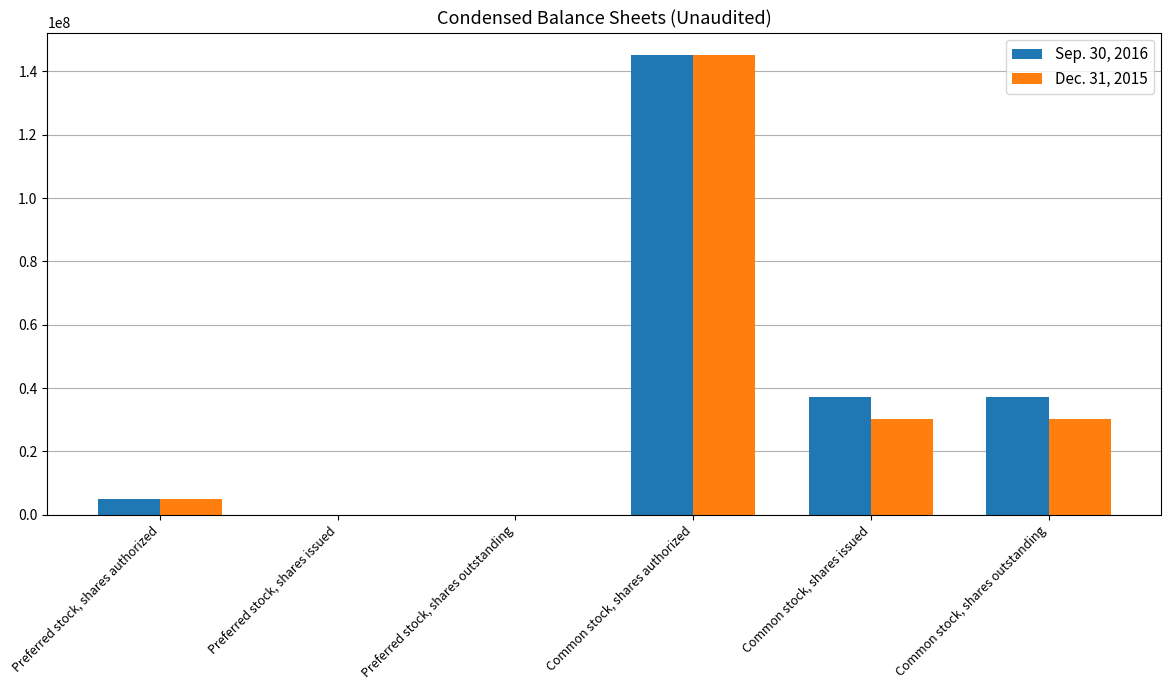

Where does the Sep. 30, 2016 series first go above 37084959?

Common stock, shares authorized